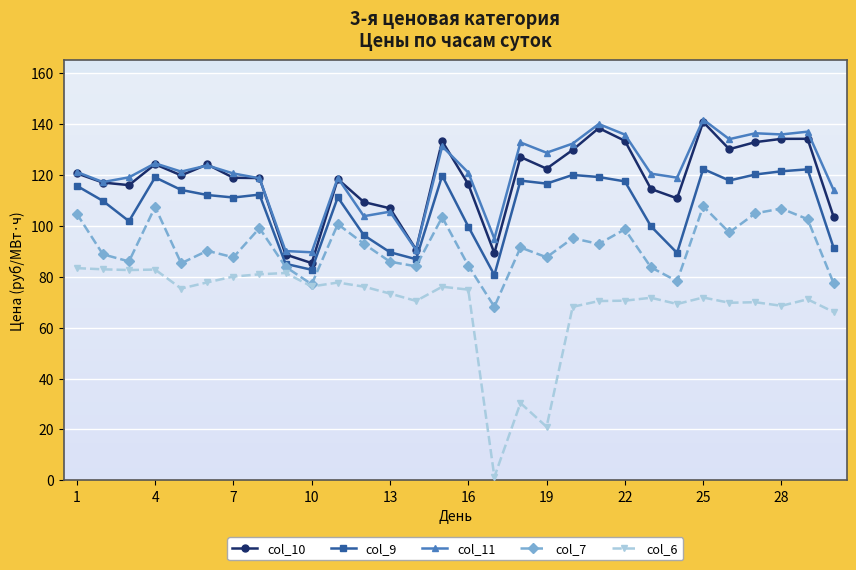

What is the value of the col_6 point at the 18th from the left?

30.4